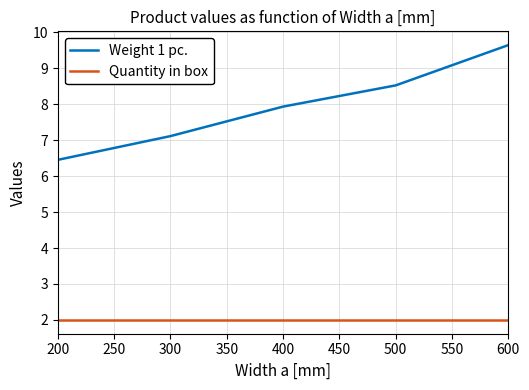

Which series has the widest spread of values?

Weight 1 pc.